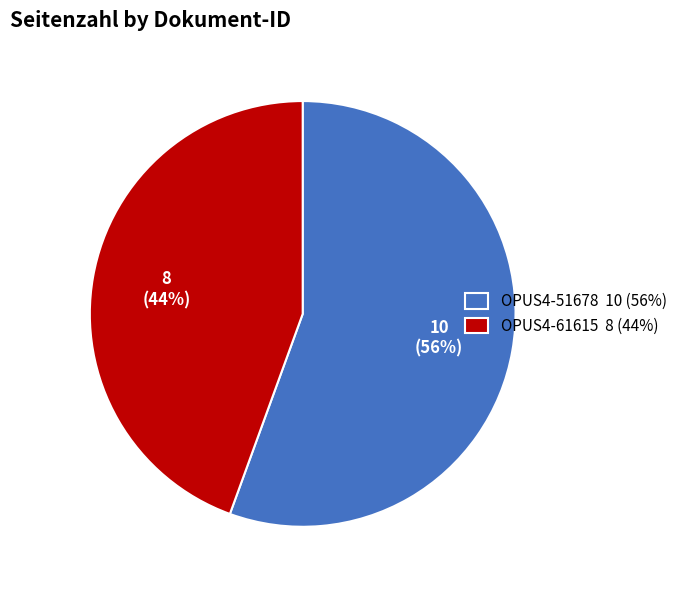

Which category accounts for the majority?

OPUS4-51678